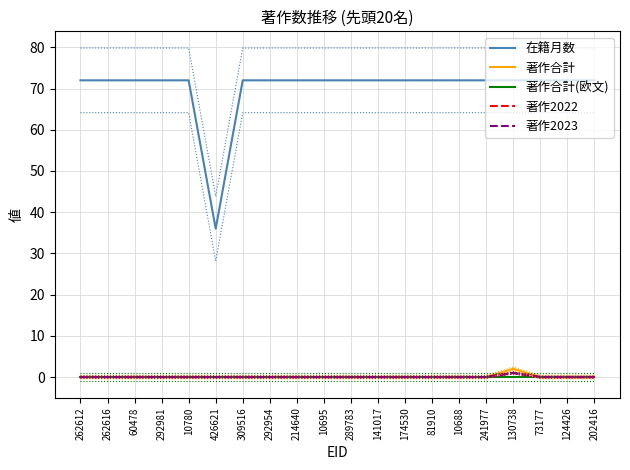

What is the sum of all 著作合計 values?

2